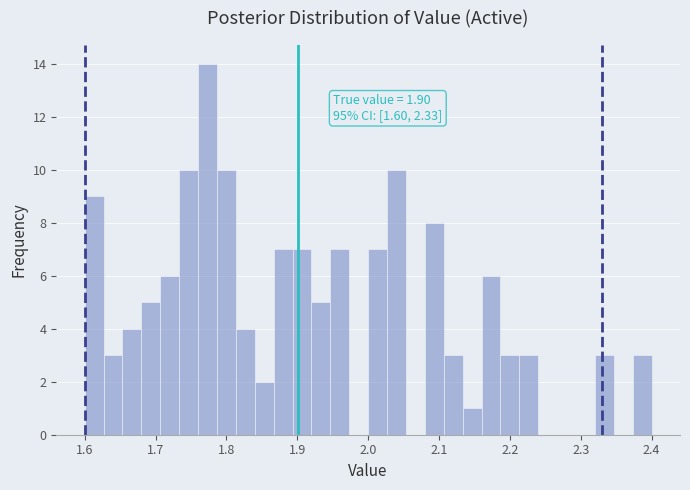

Read against the x-axis, roughly where is the centre of the tallest bar?

1.77